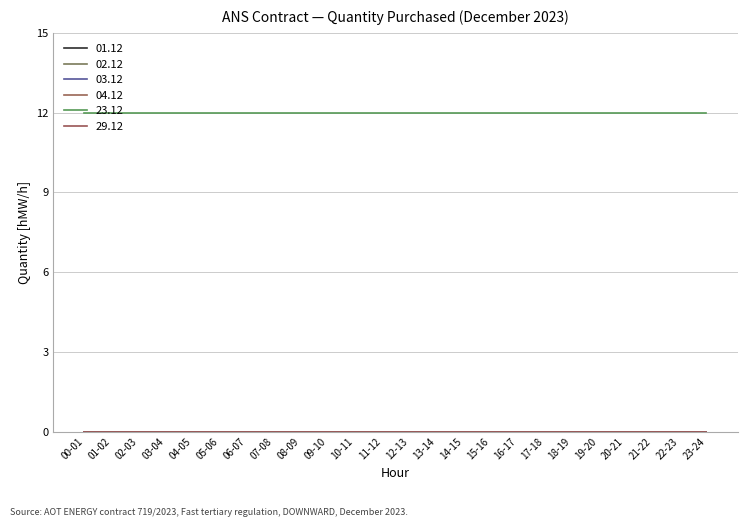

Does the chart display data point markers on the line(s)?

No